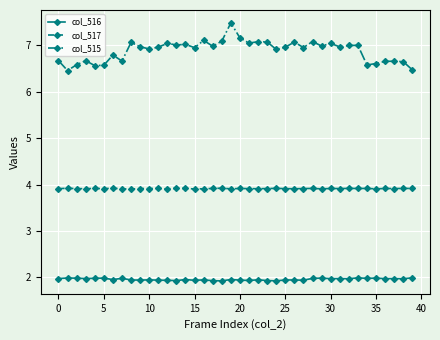

True or false: col_516 and col_517 cross at least once.

False